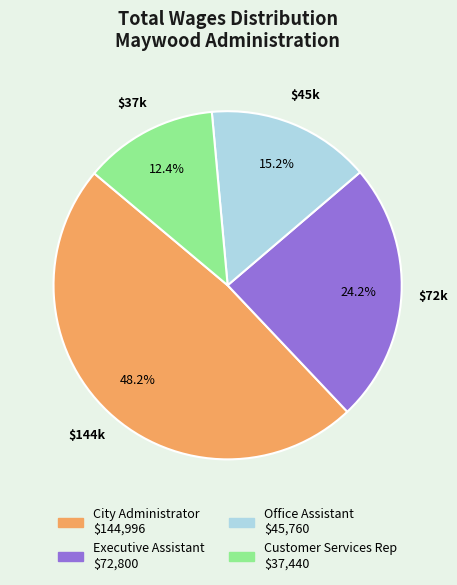

To the nearest percent, what is the difference between the largest and smallest slice percentages?

36%